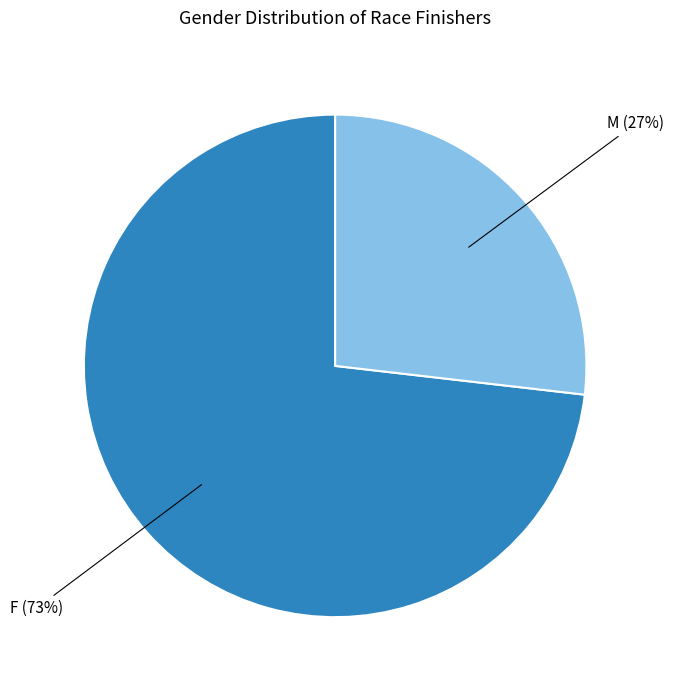

Which has a higher value, F or M?

F